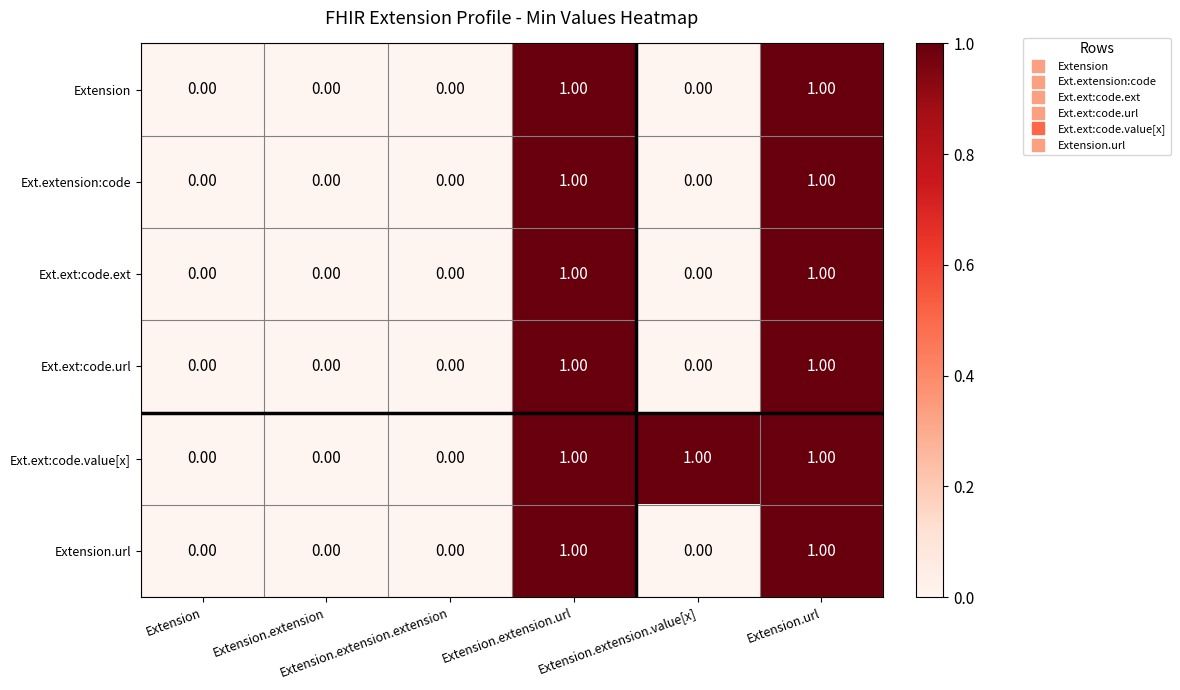

Which series has the largest total across all categories?

Ext.ext:code.value[x]